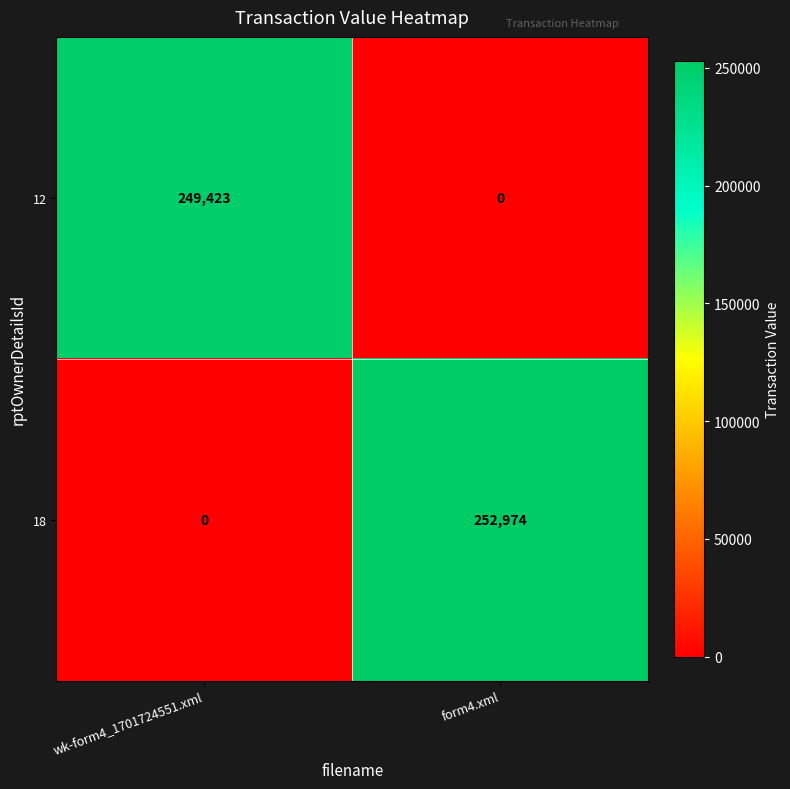

What is the sum of the 12 values at wk-form4_1701724551.xml and form4.xml?

249423